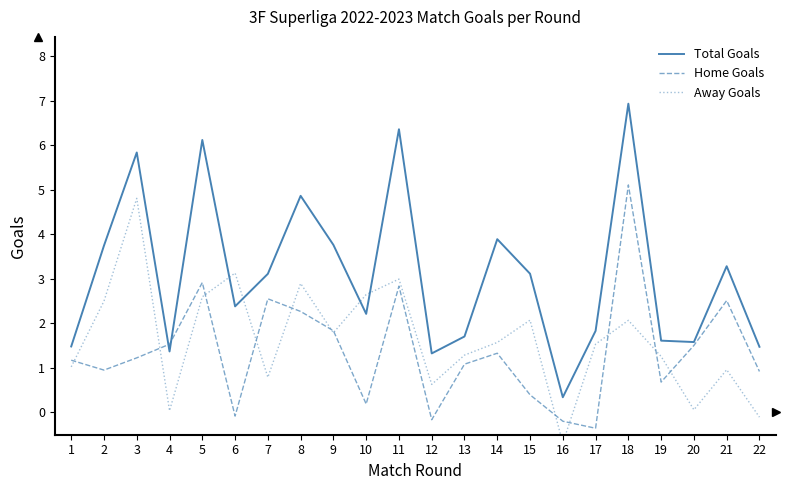

What is the difference between the Total Goals values at 6 and 8?

2.5